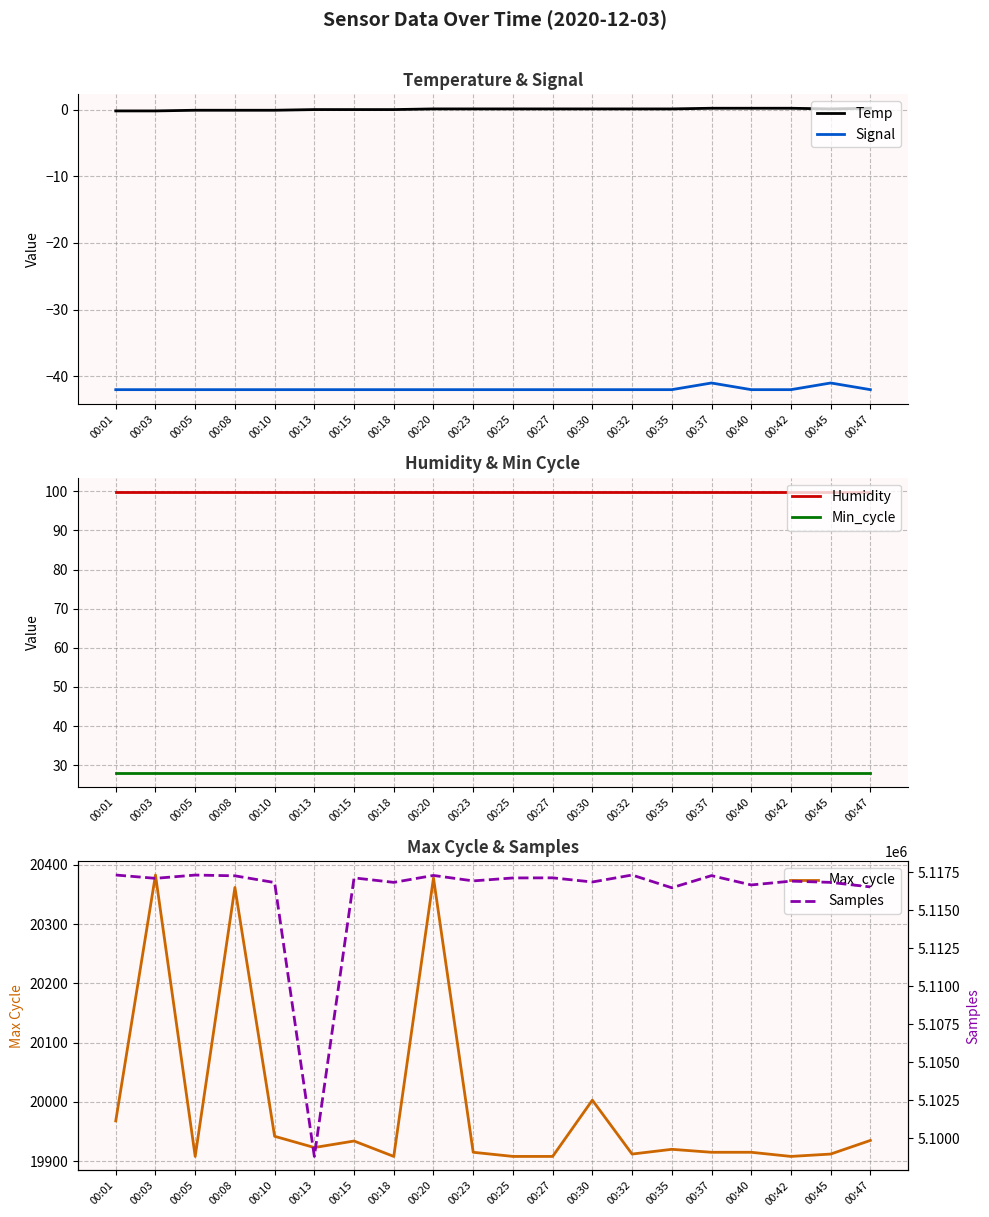

Is the value of Samples at 00:05 greater than the value of Min_cycle at 00:08?

Yes